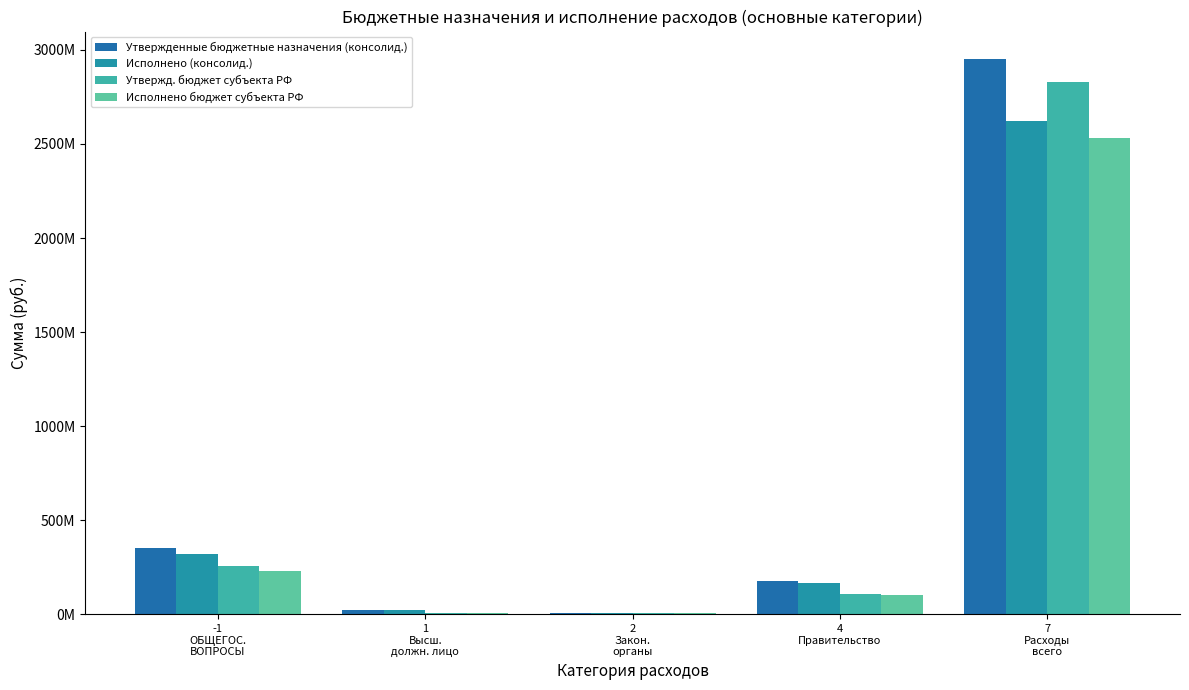

What is the value of the Утвержденные бюджетные назначения (консолид.) bar at the 3rd from the left?

7324463.6